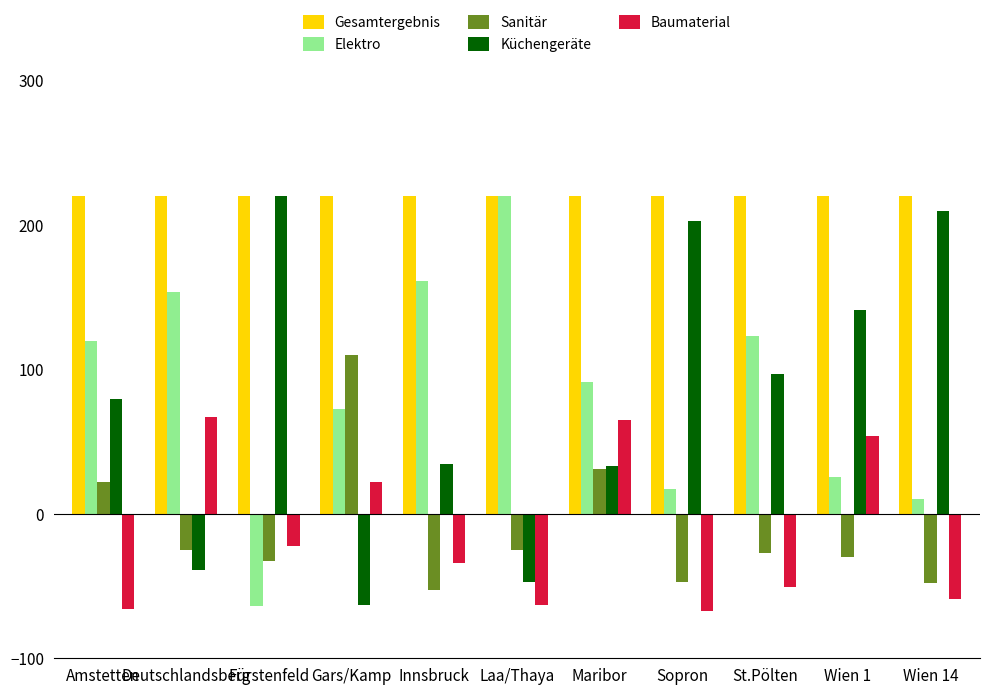

Rank the series at Amstetten from highest to lowest value.

Gesamtergebnis, Elektro, Küchengeräte, Sanitär, Baumaterial